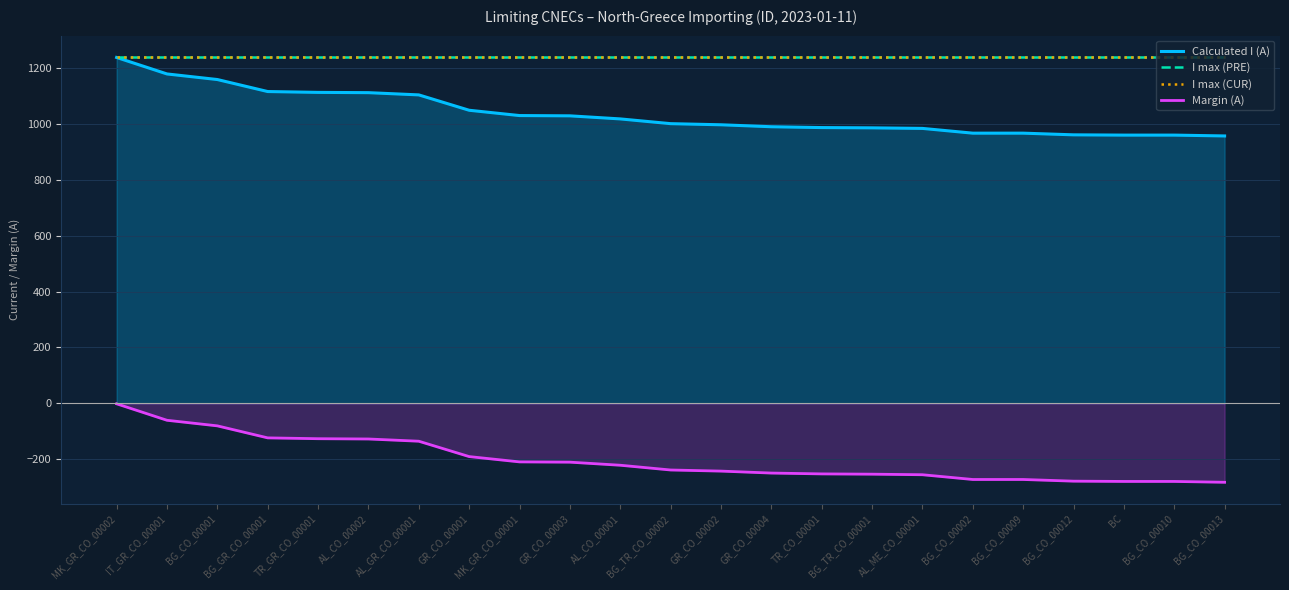

True or false: Calculated I (A) has more than 2 interior local peaks.

False